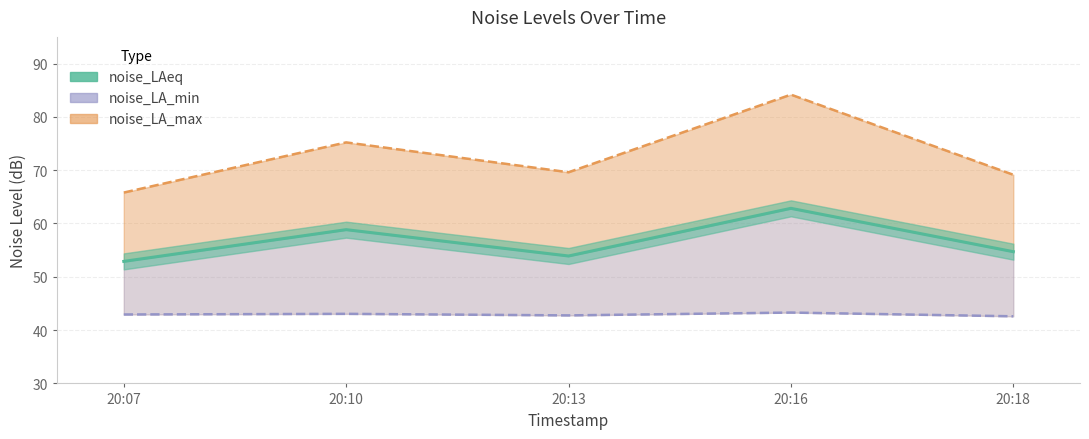

How many data points in noise_LAeq are less than 54?

2